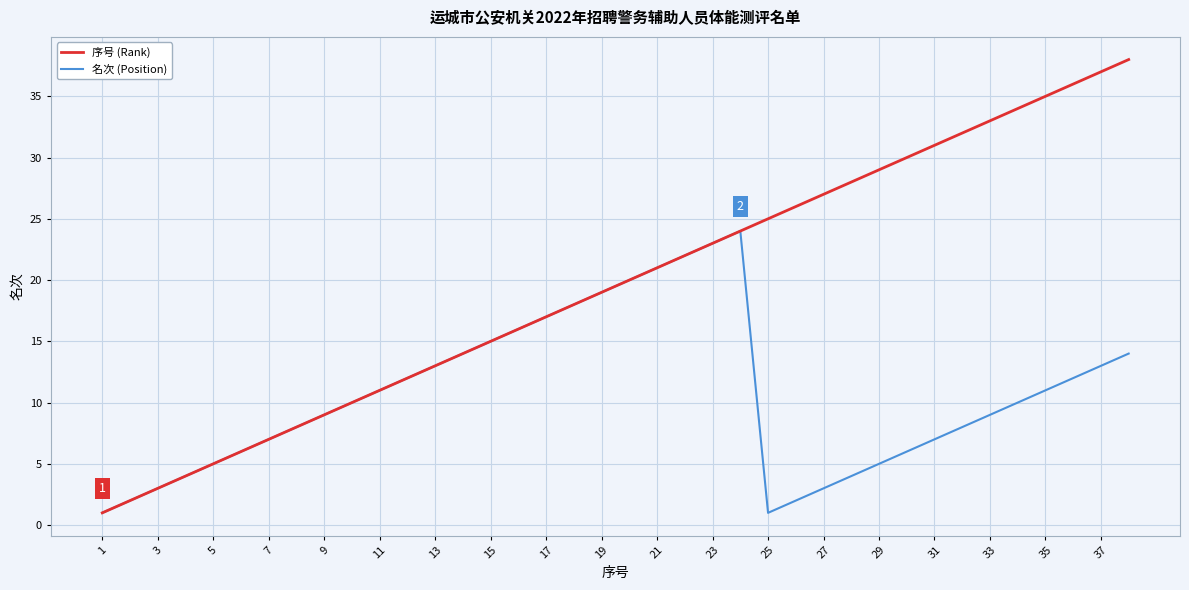

Which series has the largest total across all categories?

序号 (Rank)